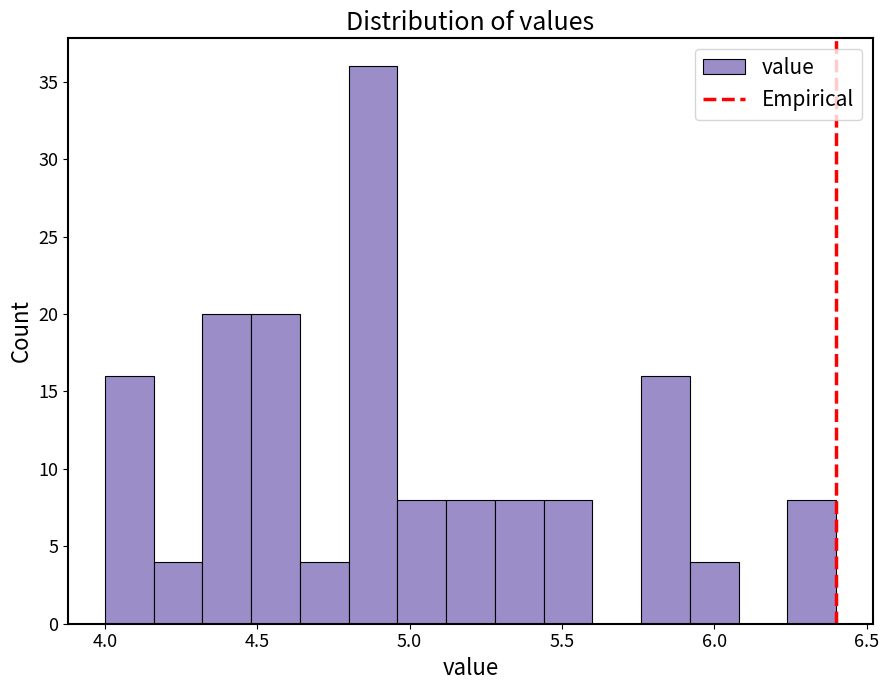

Around what value on the x-axis is the tallest bar? Give the approximate position of its centre, as read against the axis.

4.90